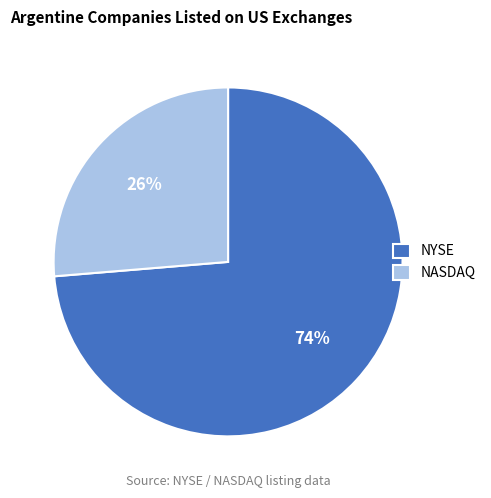

To the nearest percent, what is the average slice percentage?

50%